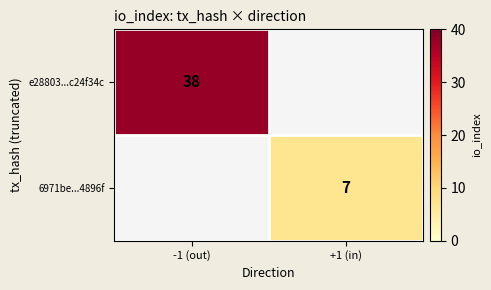

True or false: e28803...c24f34c has a value of 17.7 at -1 (out).

False